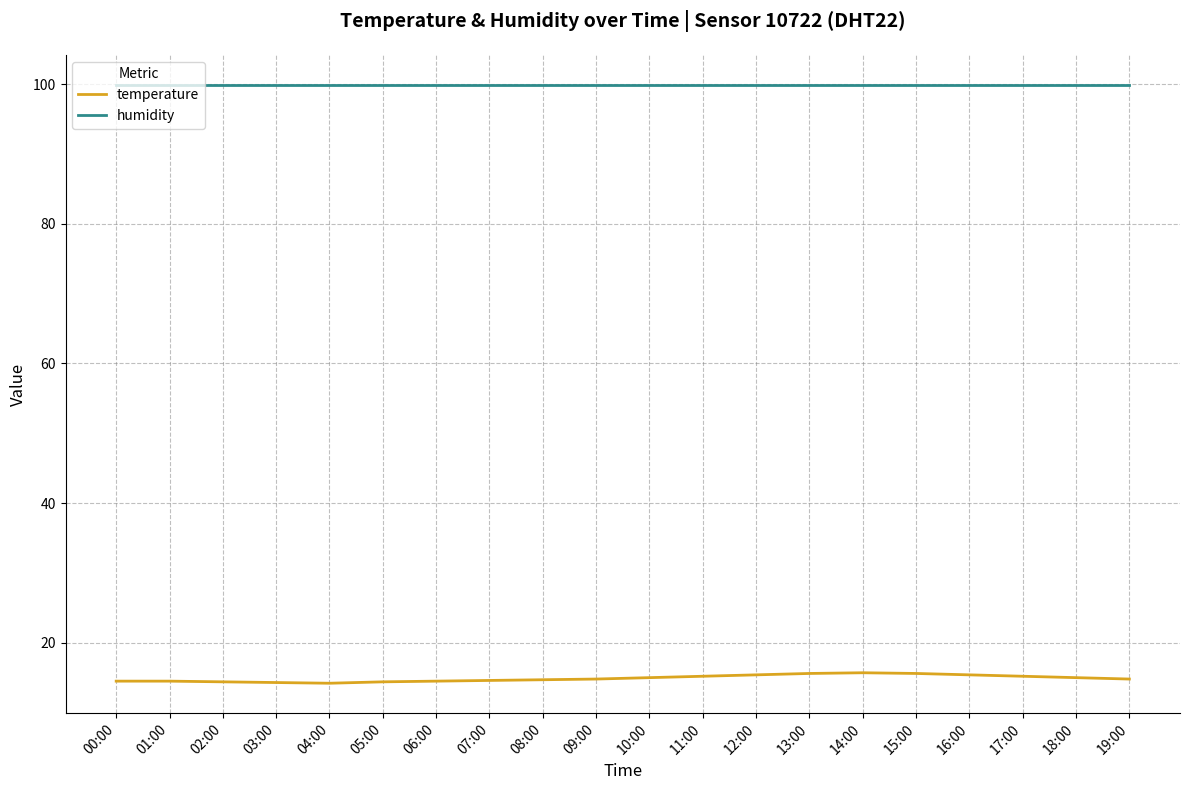

What position from the left is 08:00?

9